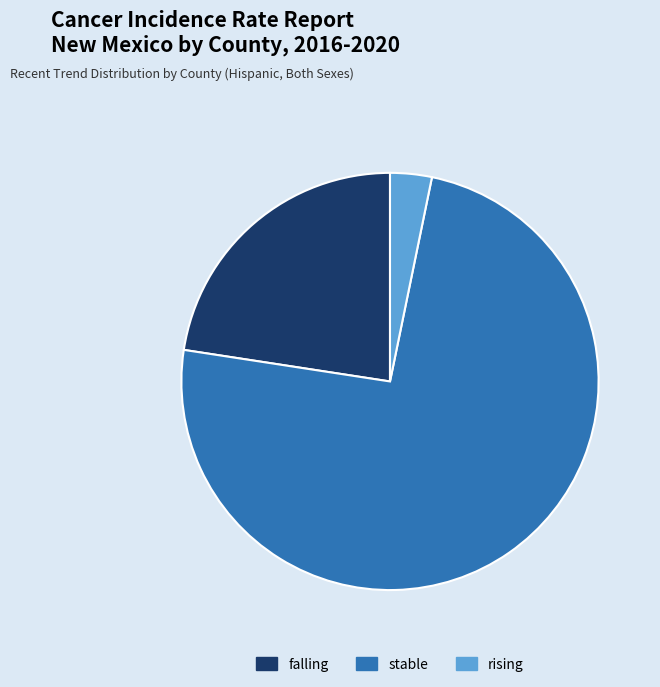

Which slice represents more than half of the pie?

stable